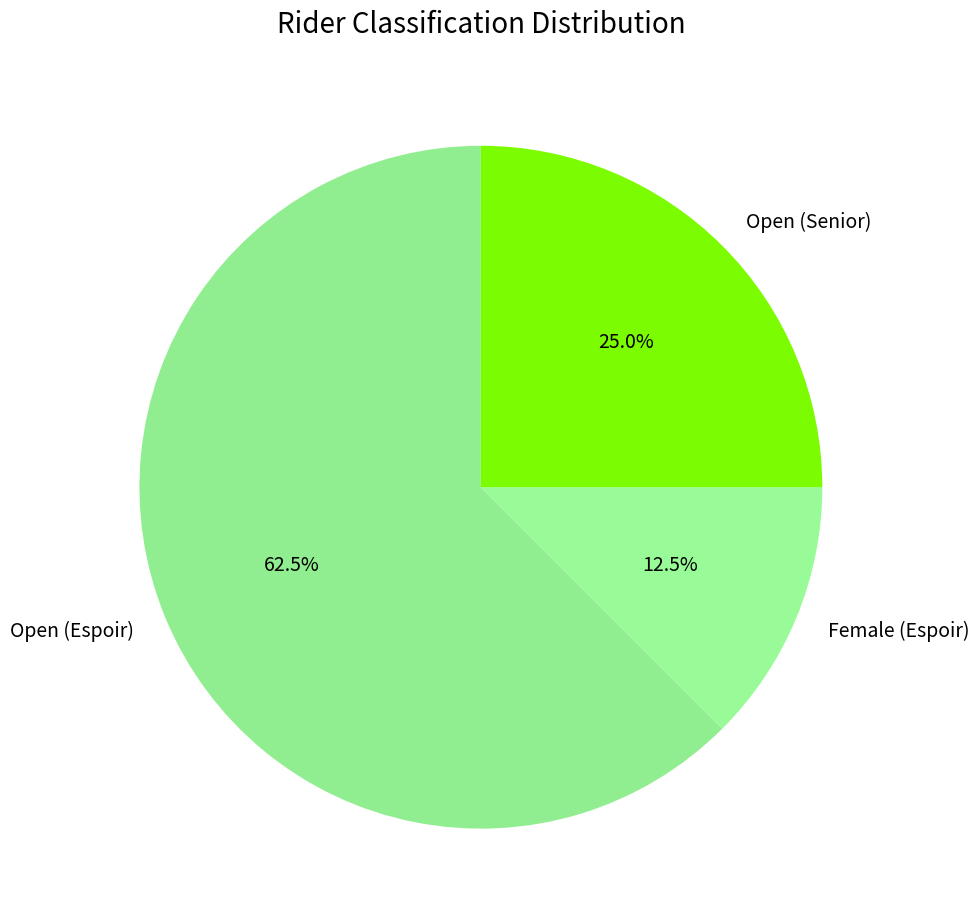

Which has a higher value, Open (Espoir) or Female (Espoir)?

Open (Espoir)